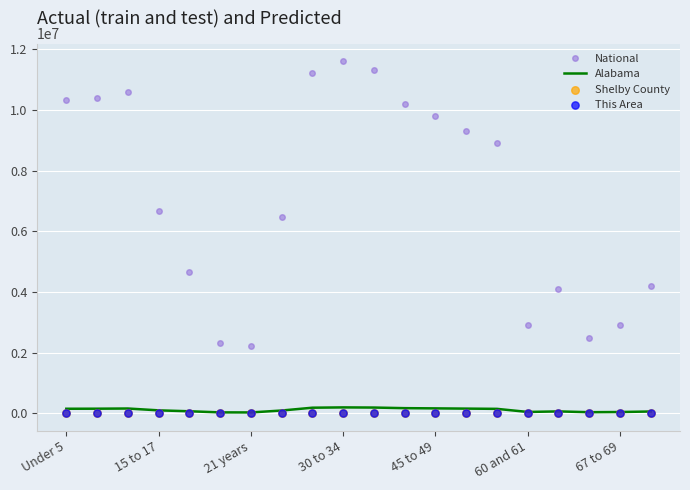

What are all the series names shown in the legend?

National, Alabama, Shelby County, This Area